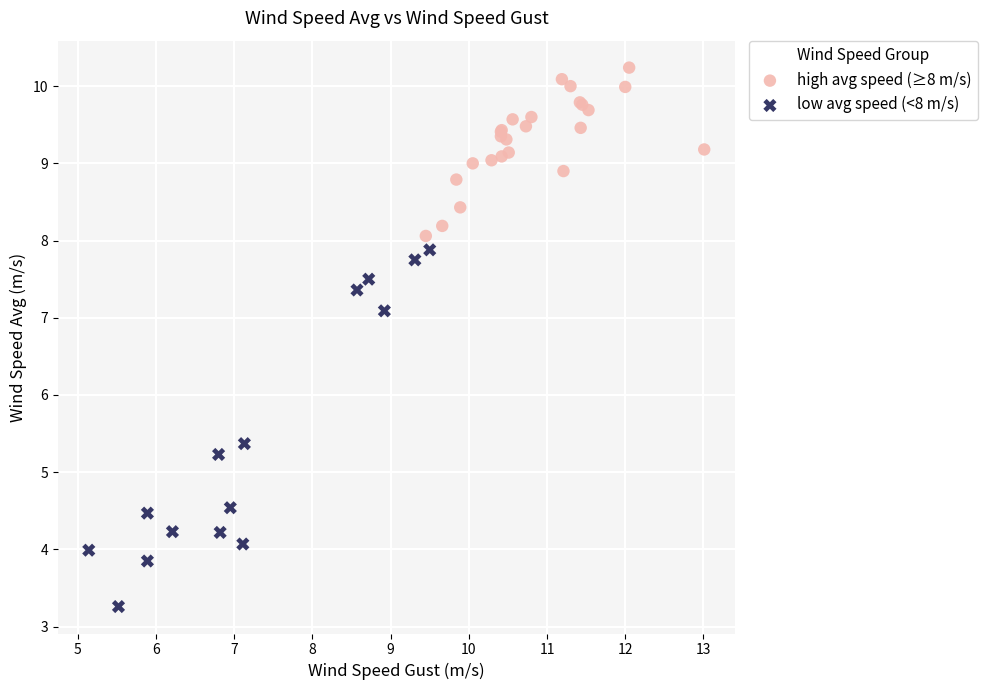

Which series has the largest Y range (max minus min)?

low avg speed (<8 m/s)